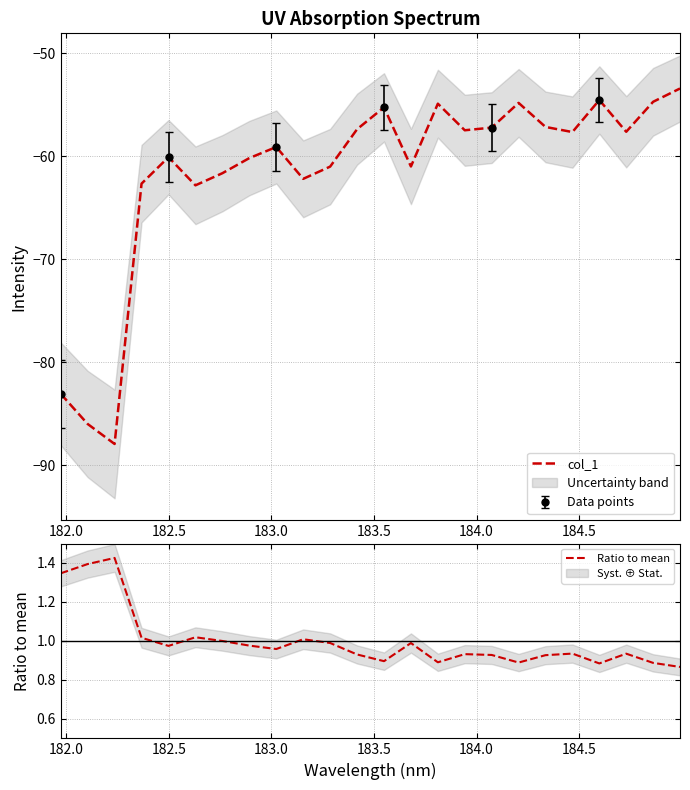

What is the lowest value of the col_1 series?

-87.9